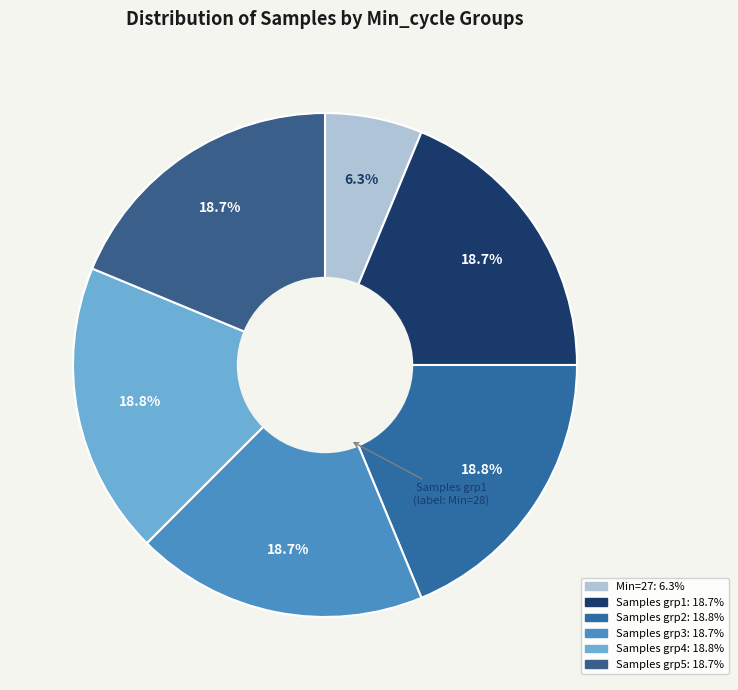

To the nearest percent, what is the average slice percentage?

17%